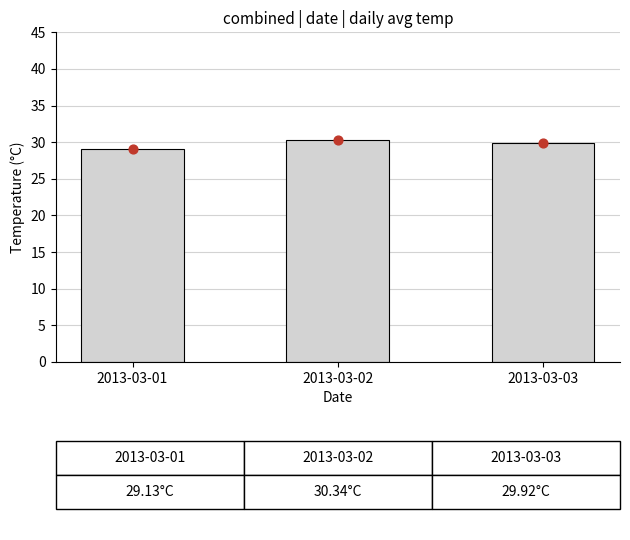

At how many categories does at least one series exceed 29?

3